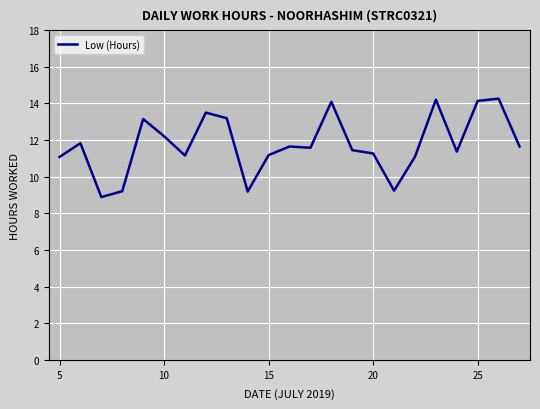

What is the difference between the maximum and minimum values?

5.4